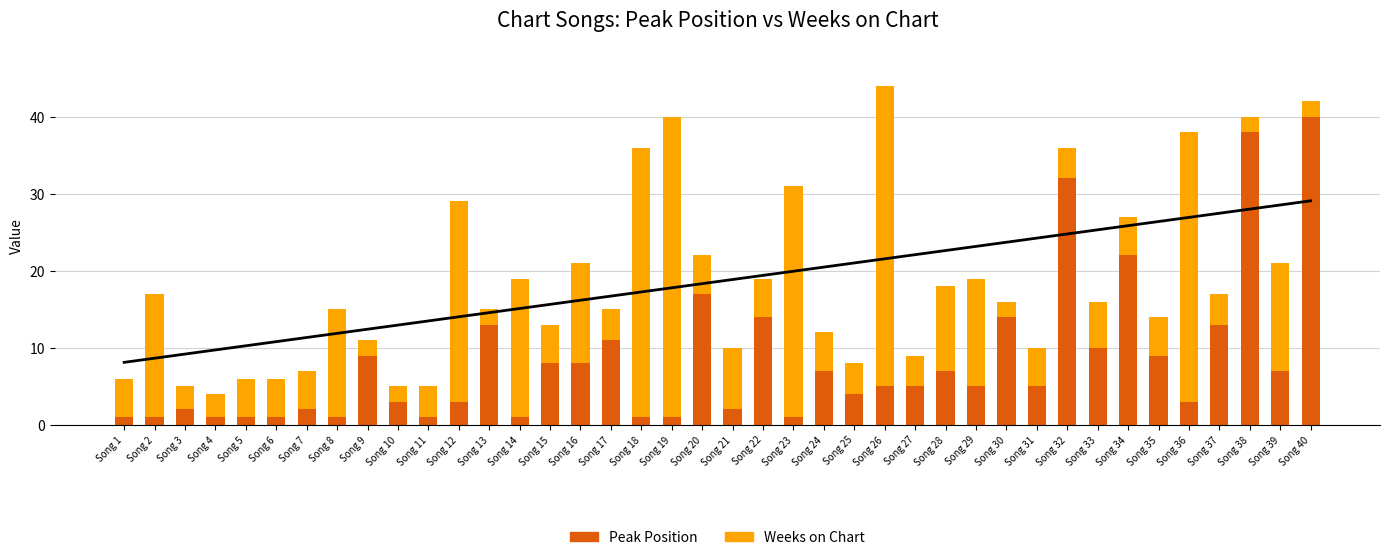

What is the total value across all series at Song 22?

19